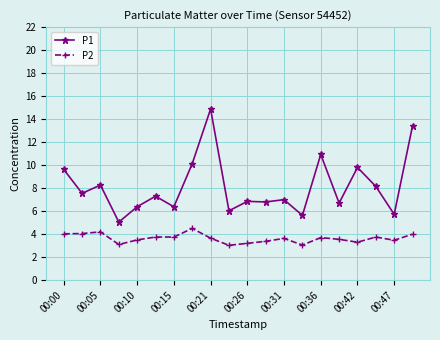

Which series has the largest range (max minus min)?

P1